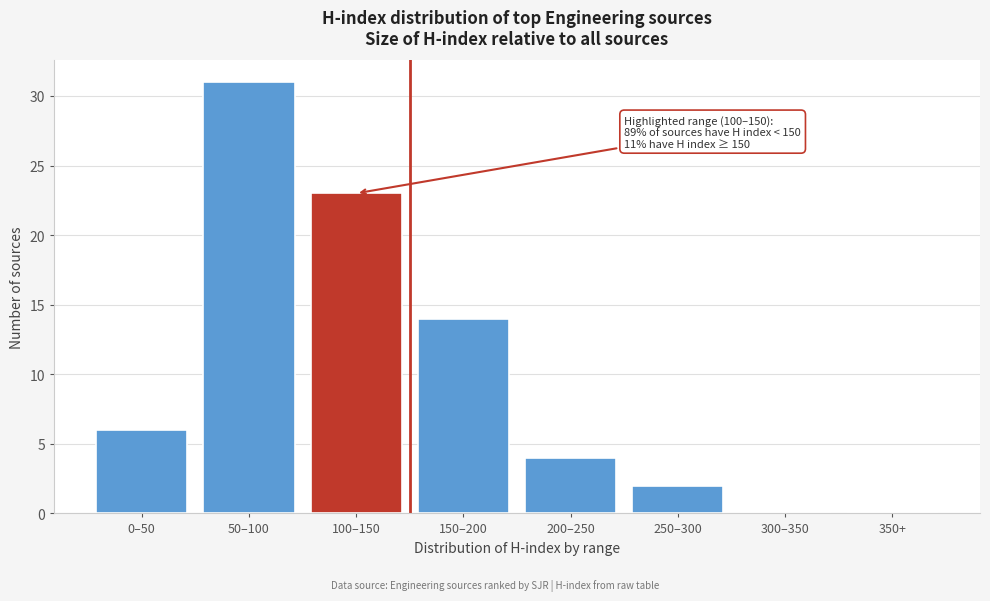

The value at 150–200 is 8. True or false?

False